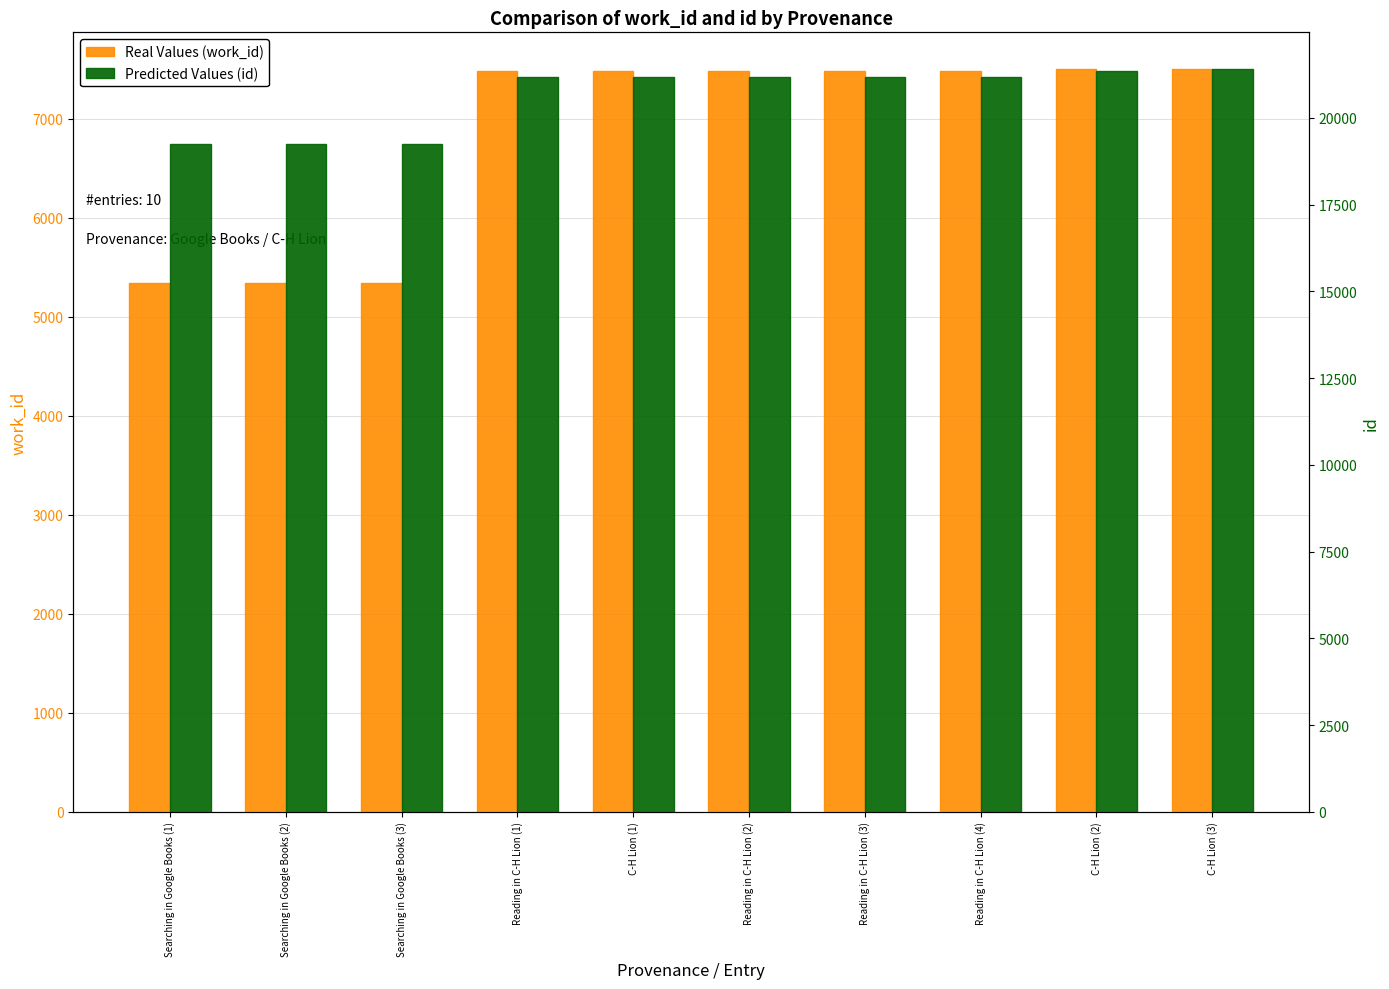

Rank the series at Searching in Google Books (3) from highest to lowest value.

Predicted Values (id), Real Values (work_id)